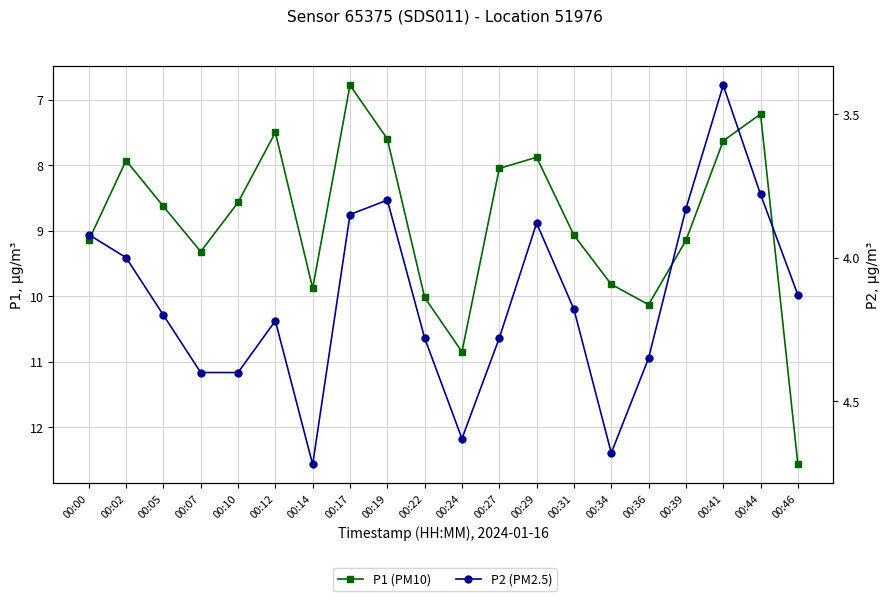

What is the difference between the P2 (PM2.5) values at 00:24 and 00:12?

0.4